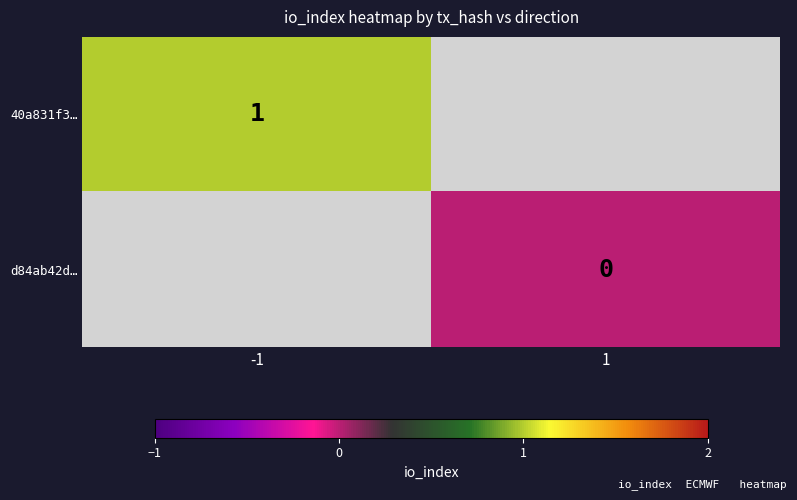

The value of 40a831f3… at -1 is 2. True or false?

False